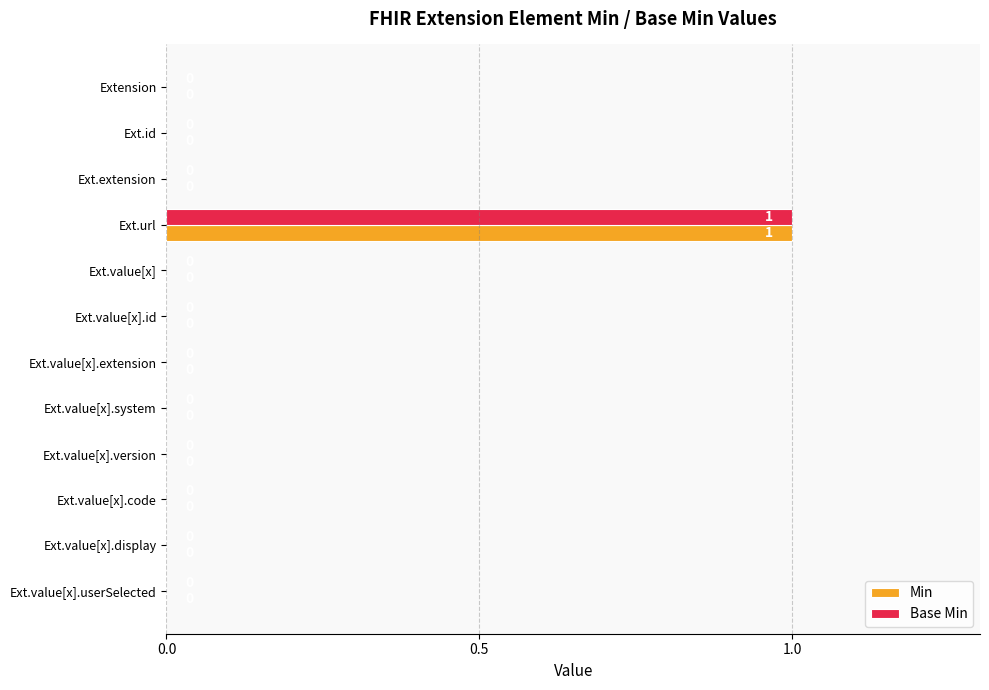

True or false: Min has a value of 0 at Ext.extension.

True